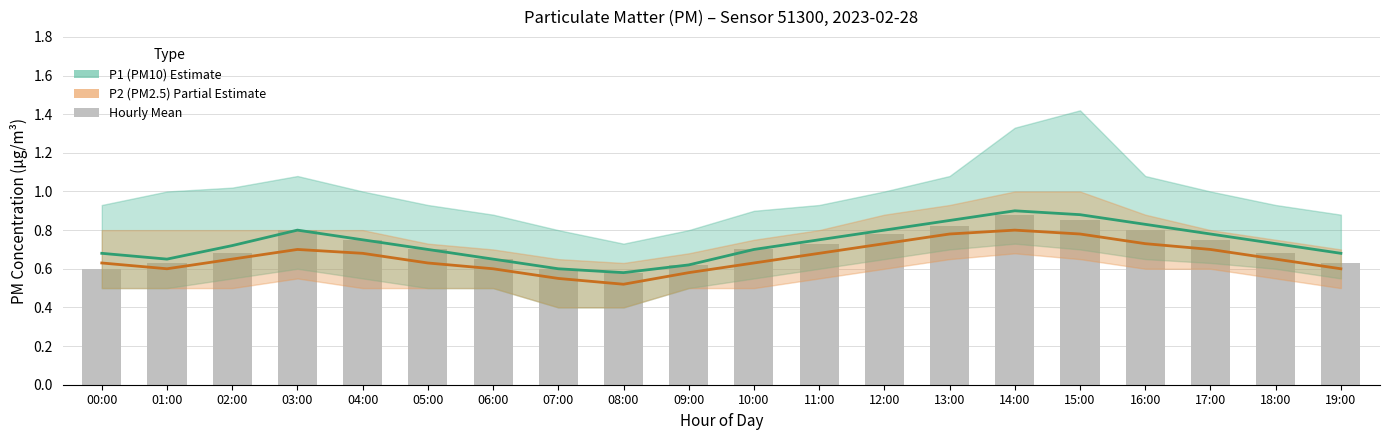

Where is bars nearest to the value 0?

08:00